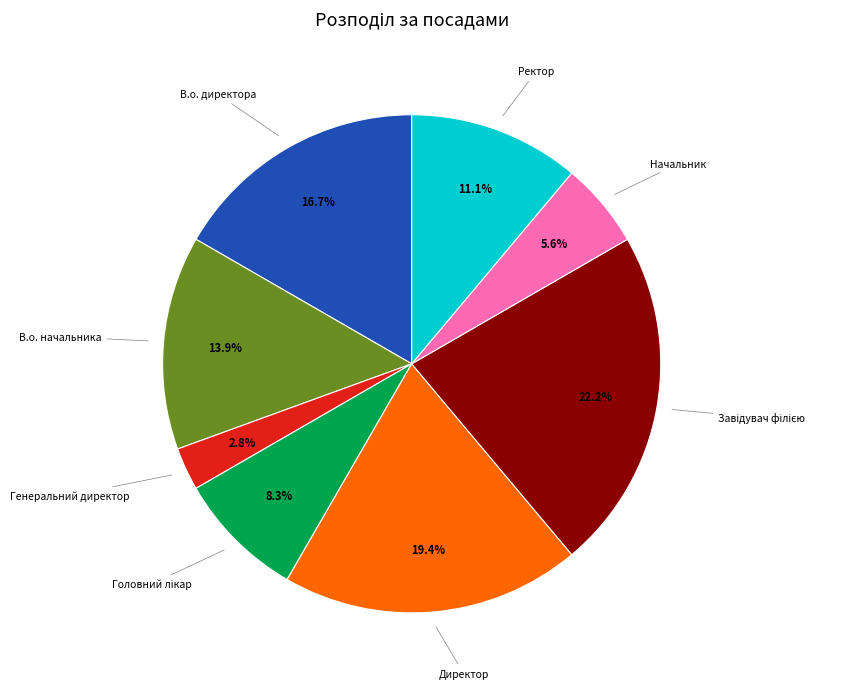

To the nearest percent, what is the average slice percentage?

12%